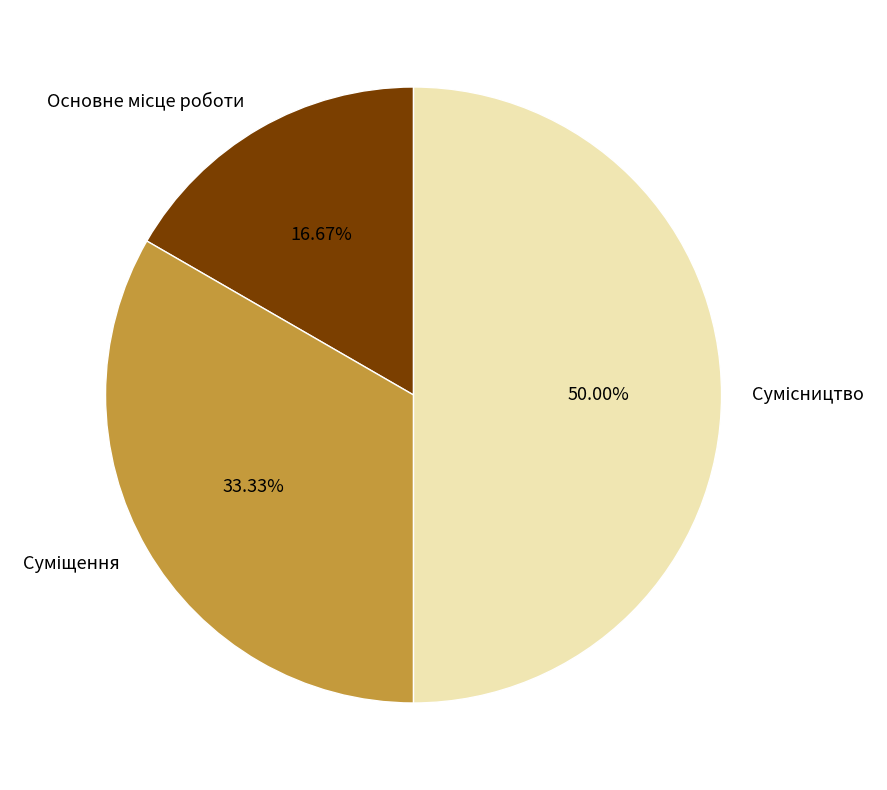

Combined, do Сумісництво and Суміщення account for over 50%?

Yes